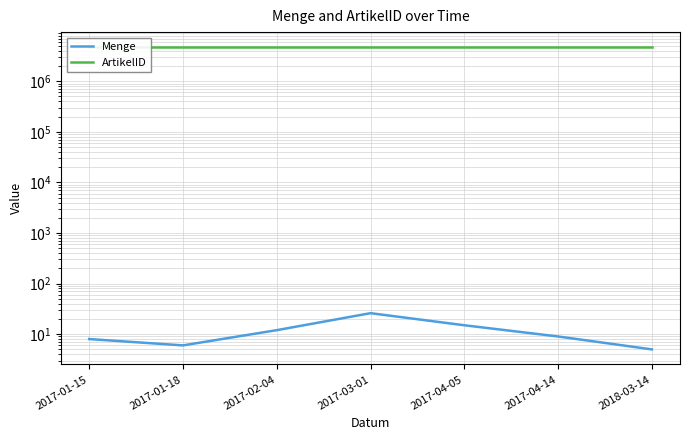

Where does the ArtikelID series first go above 4711103?

2017-04-05